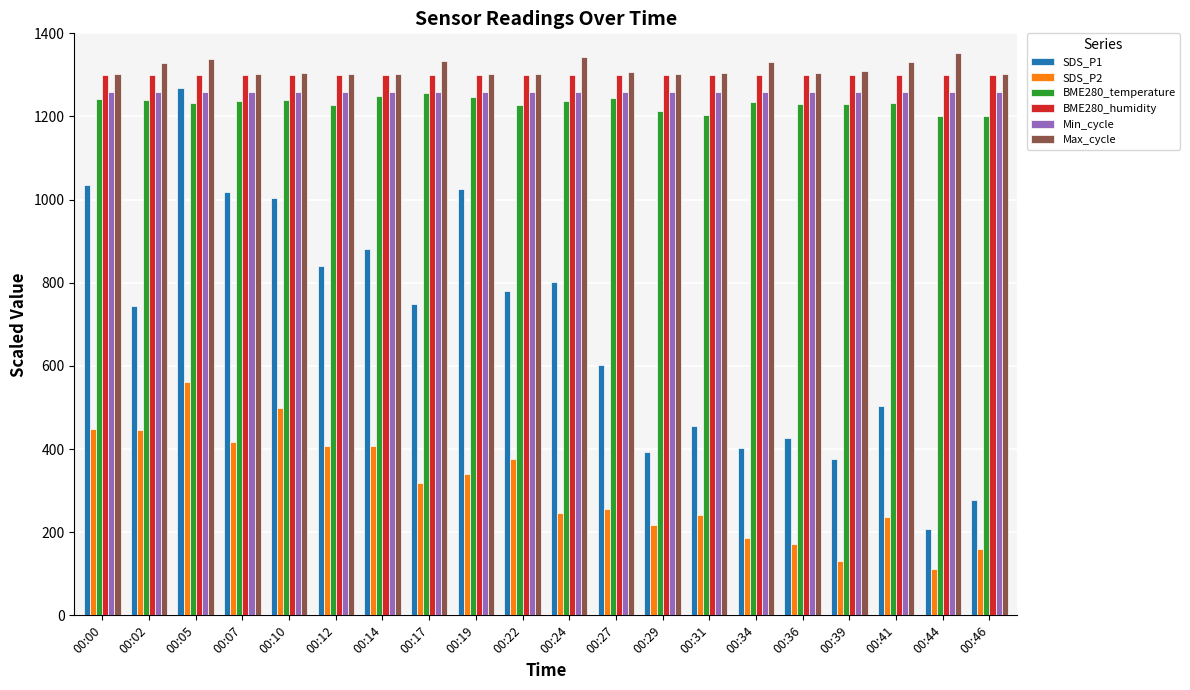

What is the approximate value of SDS_P2 at 00:27?

256.5